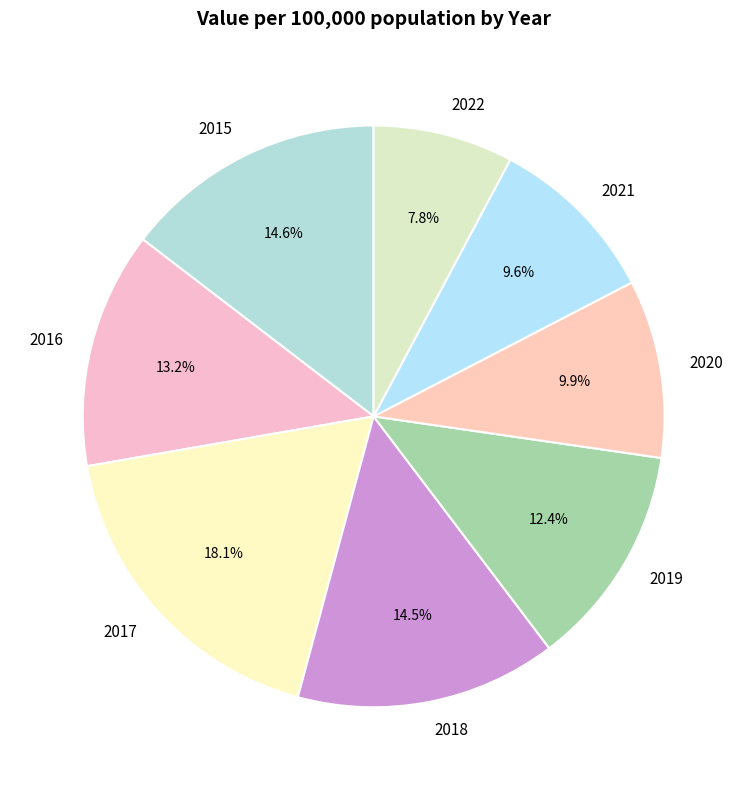

Count the number of slices in the pie.

8